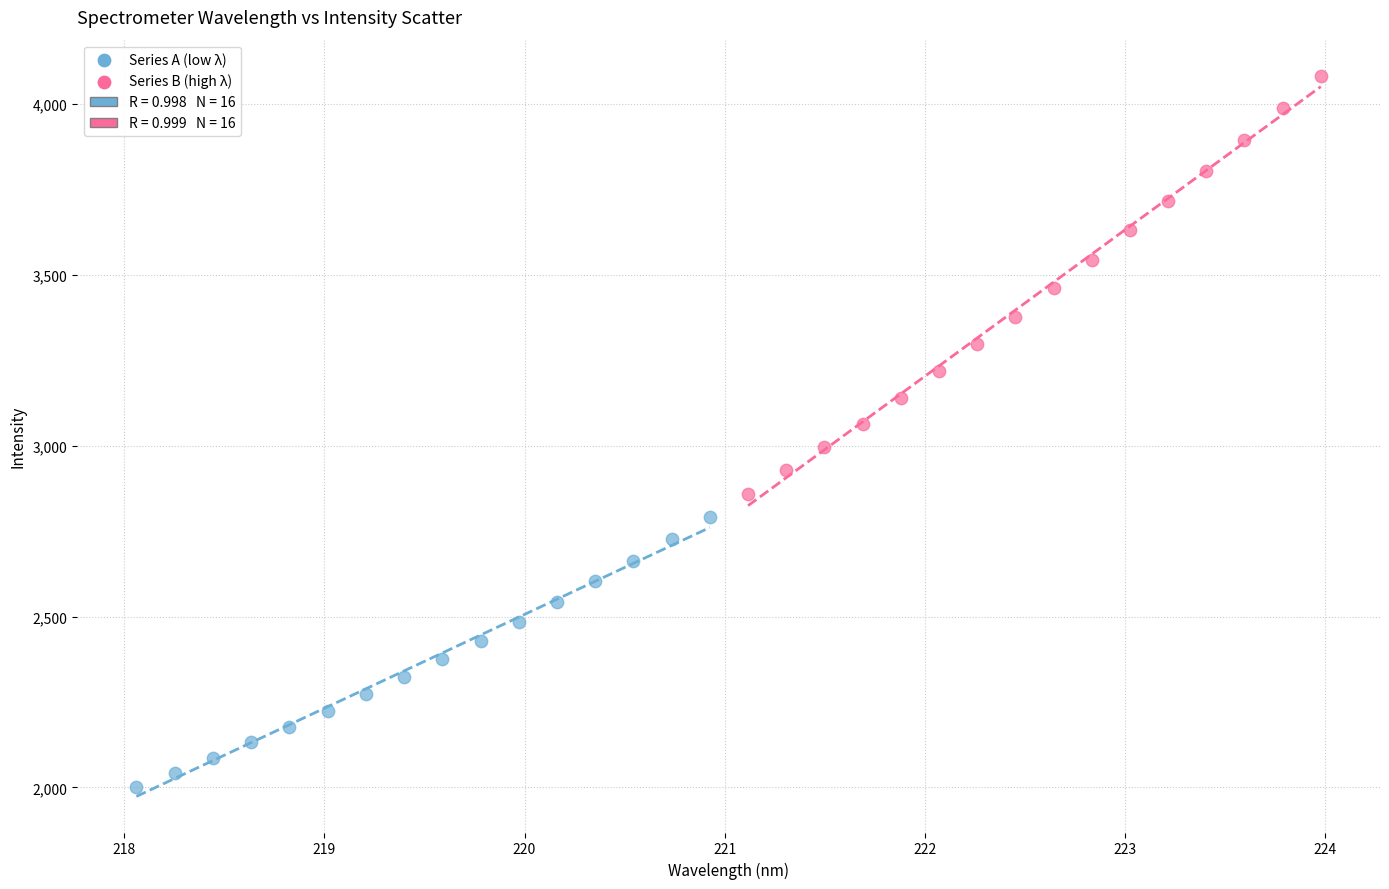

Which series has the largest Y range (max minus min)?

Series B (high λ)